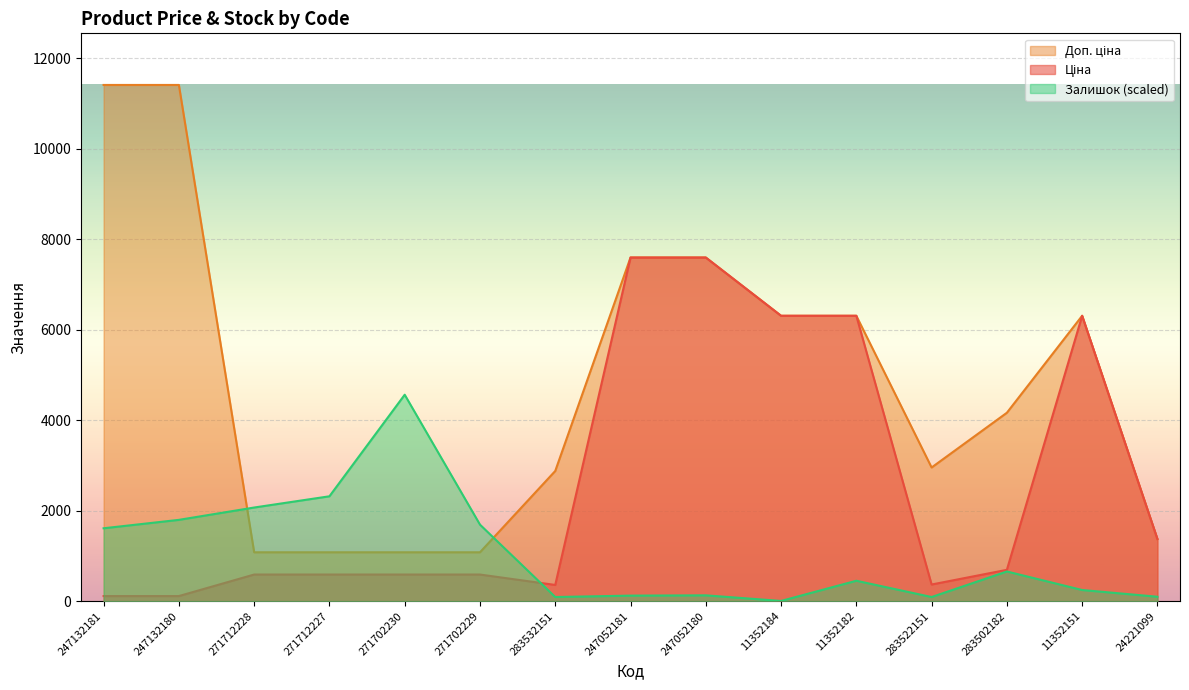

Which category has the lowest value in the Ціна series?

247132181